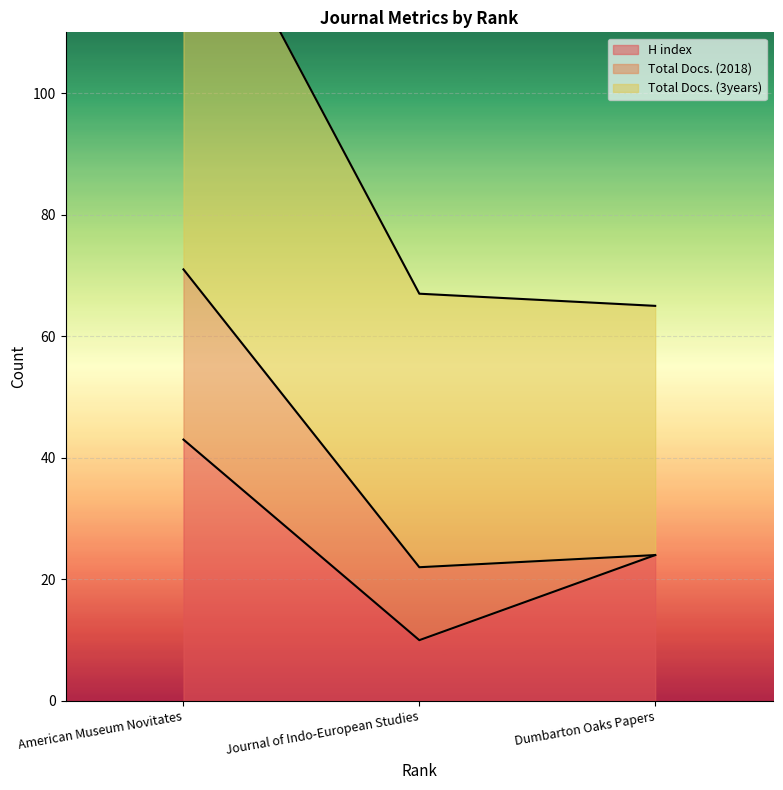

What is the total value across all series at American Museum Novitates?

183